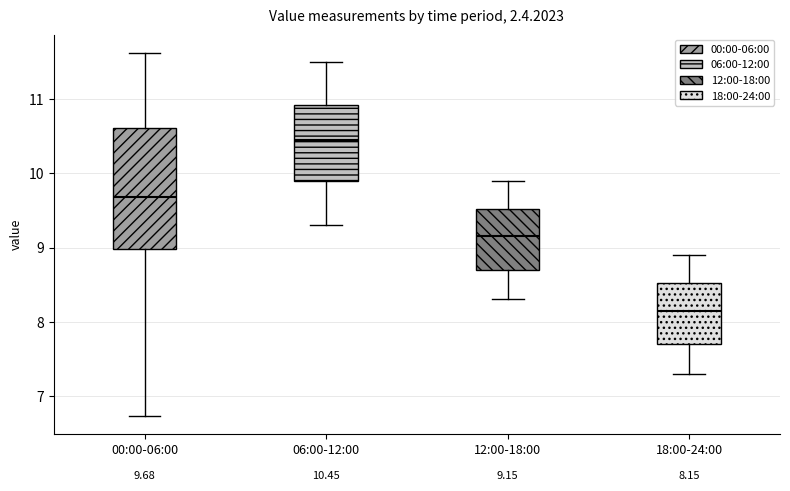

Which box is the tallest, from its lower edge to its upper edge?

00:00-06:00